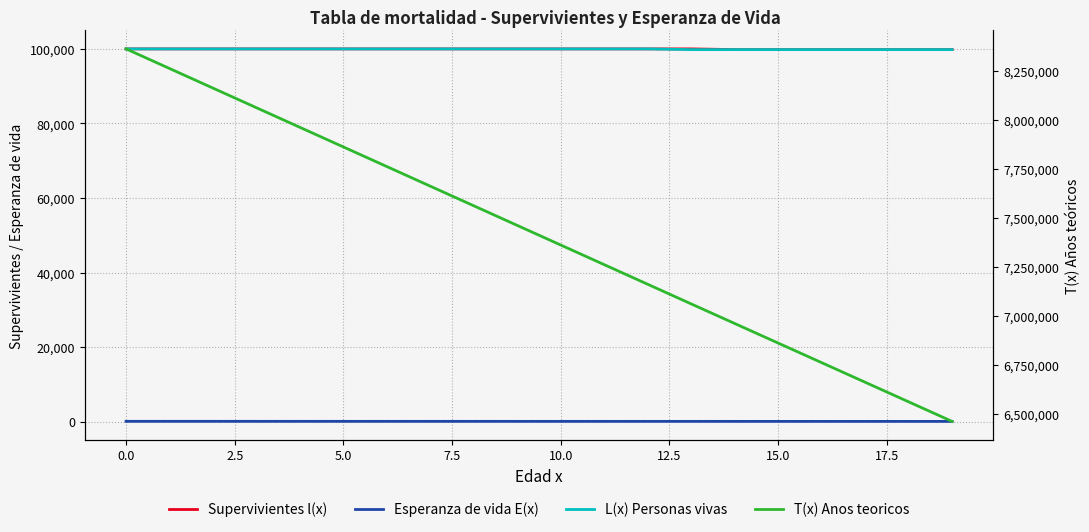

At which label is L(x) Personas vivas closest to 99904?

13